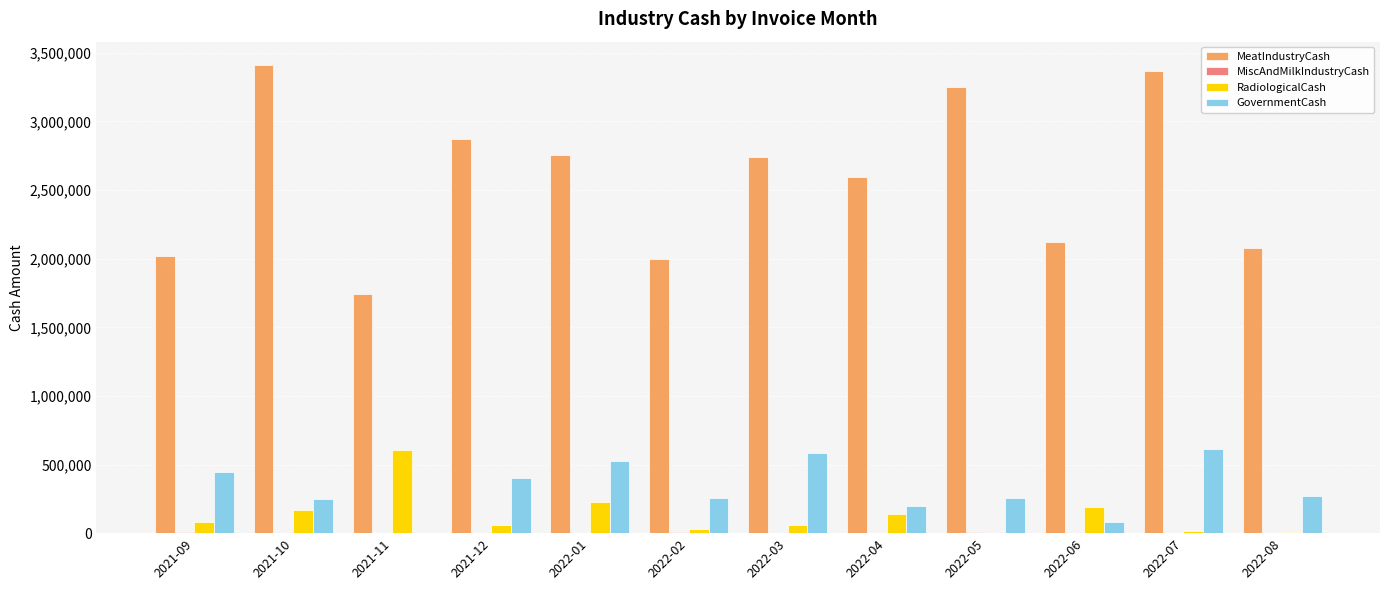

At which label does MeatIndustryCash first exceed 2742783?

2021-10